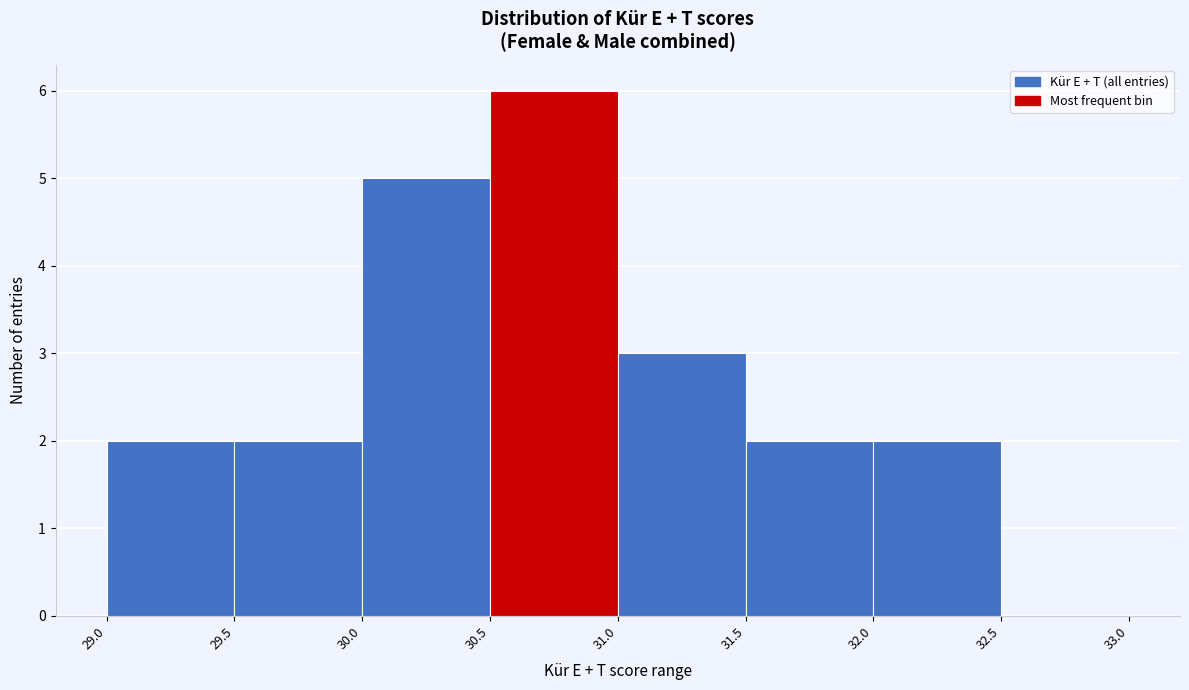

Over which range of the x-axis is the bar tallest?

30.5 to 31.0